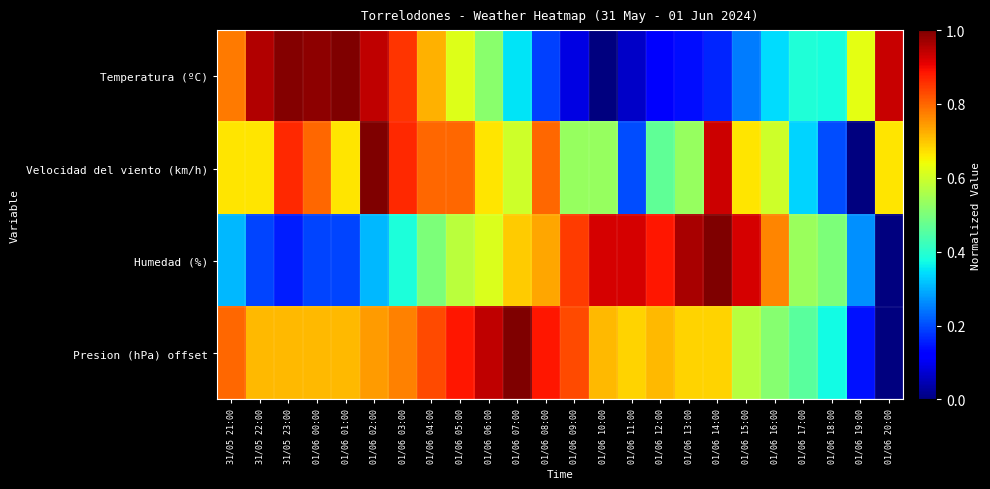

At which category is the sum across all series the highest?

01/06 02:00